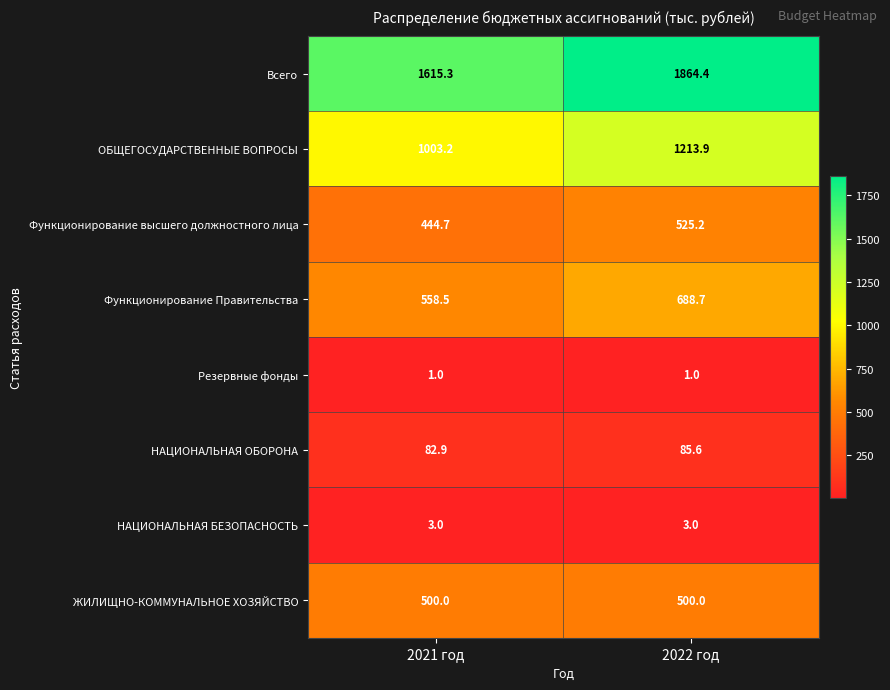

What is the smallest value displayed?

1.0